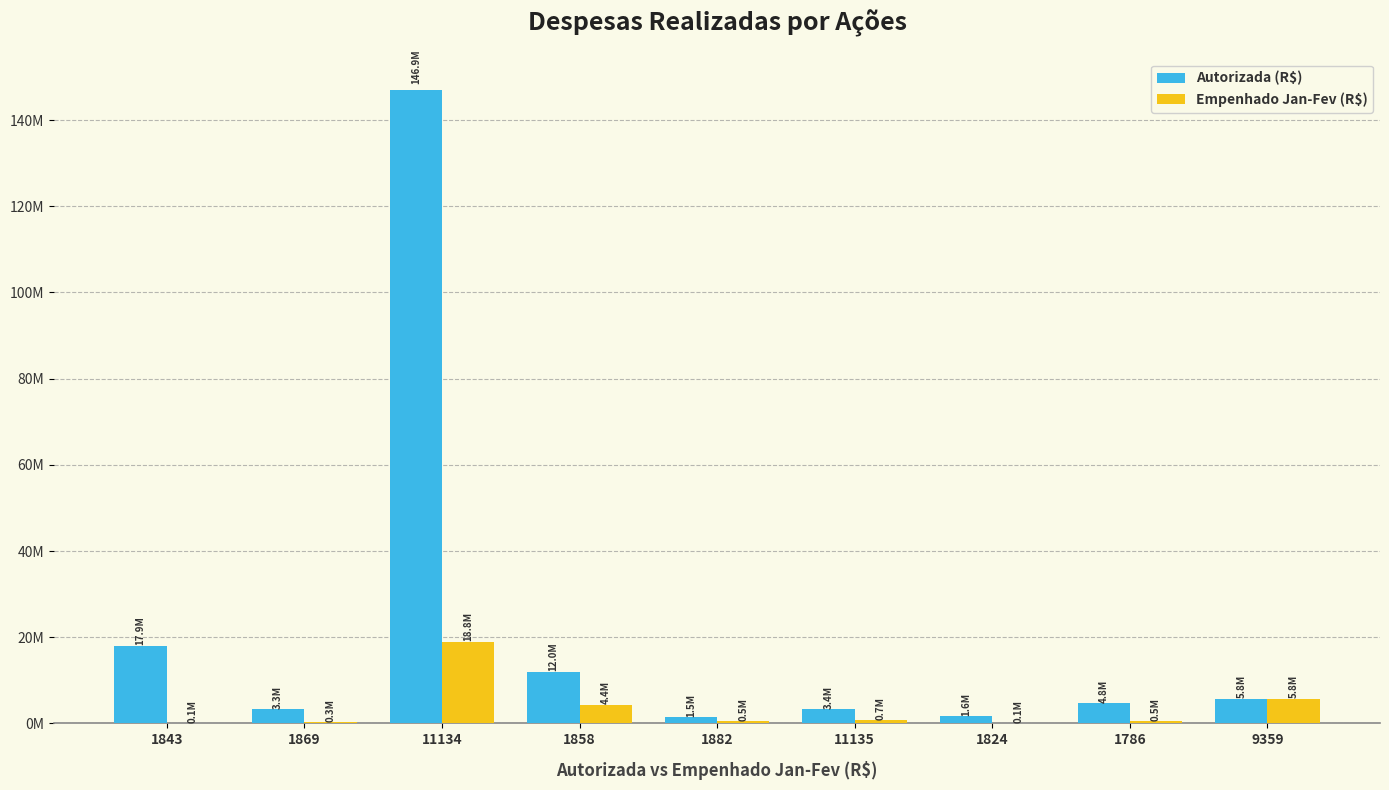

What position from the left is 9359?

9